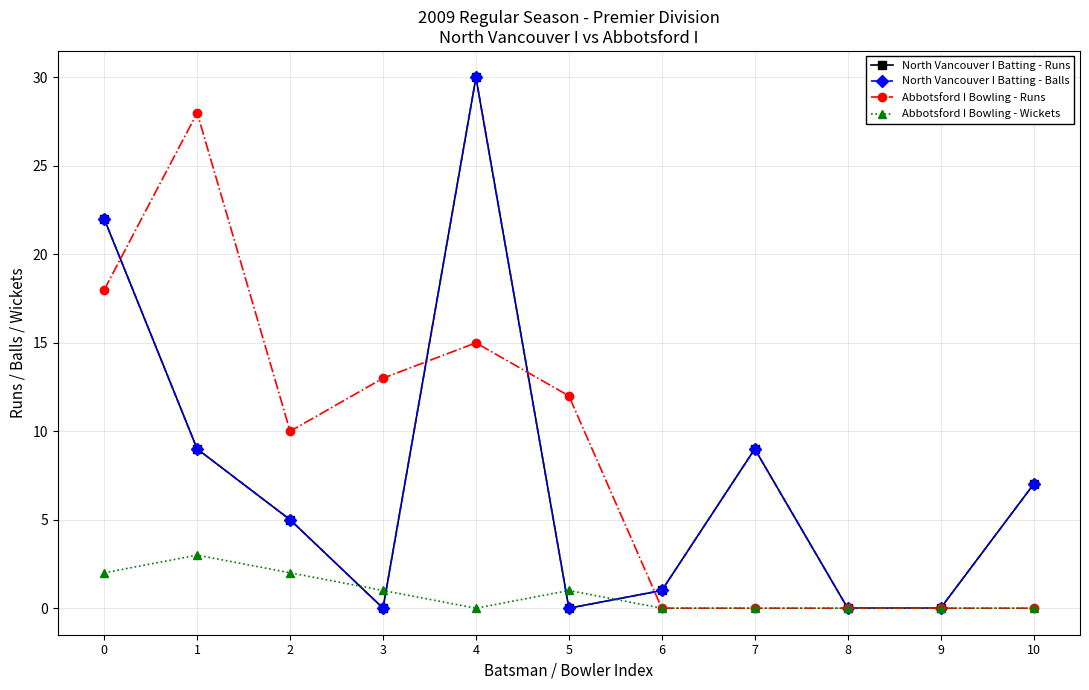

Does the chart have visible grid lines?

Yes